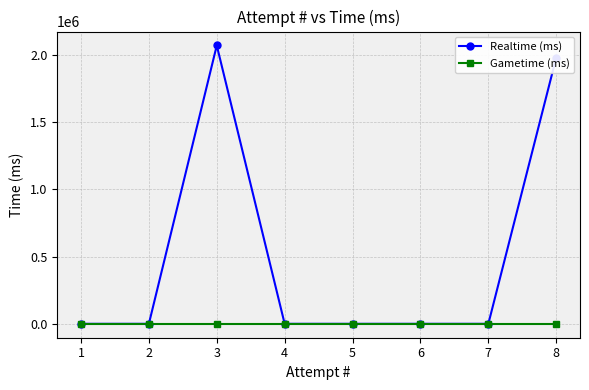

Where is the first local maximum for Realtime (ms)?

3